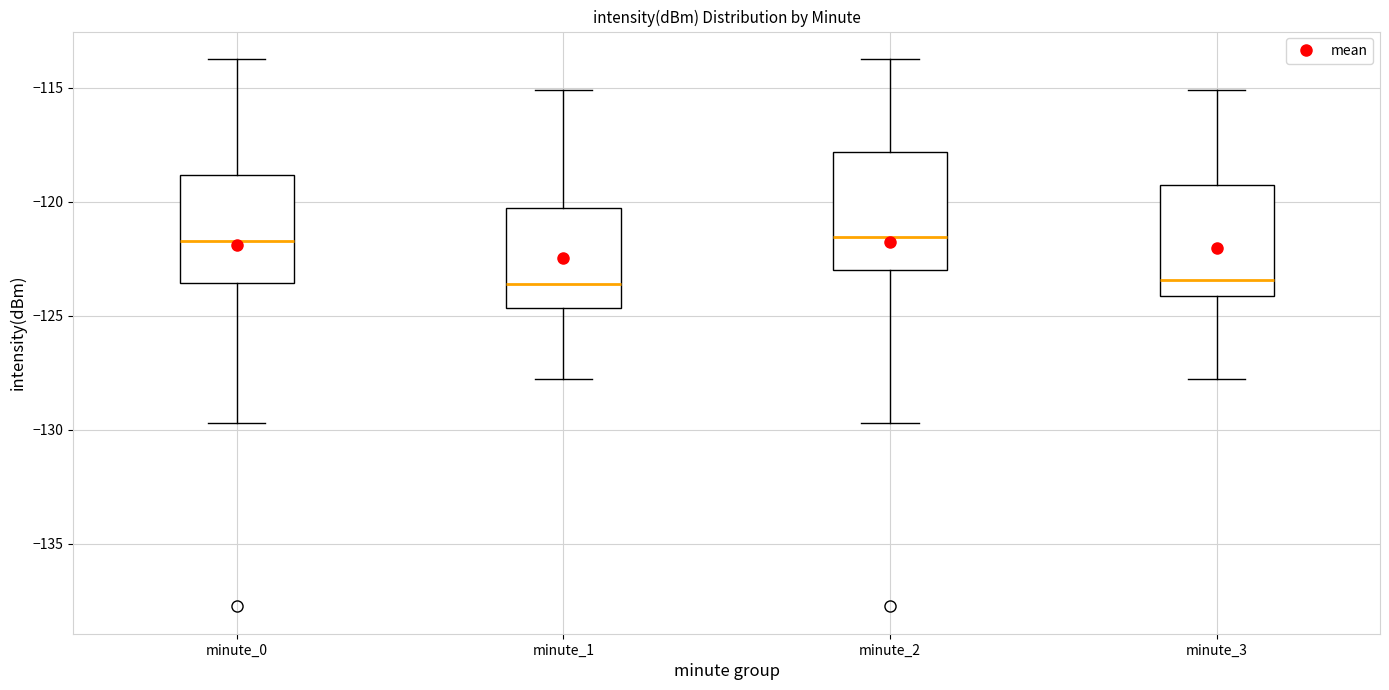

Where does the median line of the box for minute_1 sit on the y-axis? The values are not printed on the chart, so give them approximately, as read against the axis.

-123.5